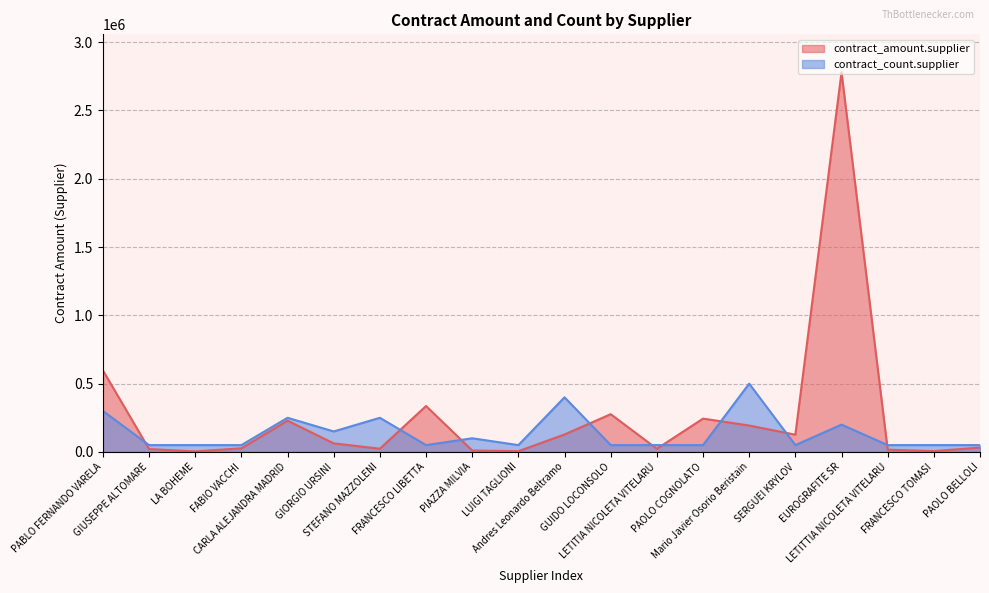

At which category is the sum across all series the highest?

EUROGRAFITE SR